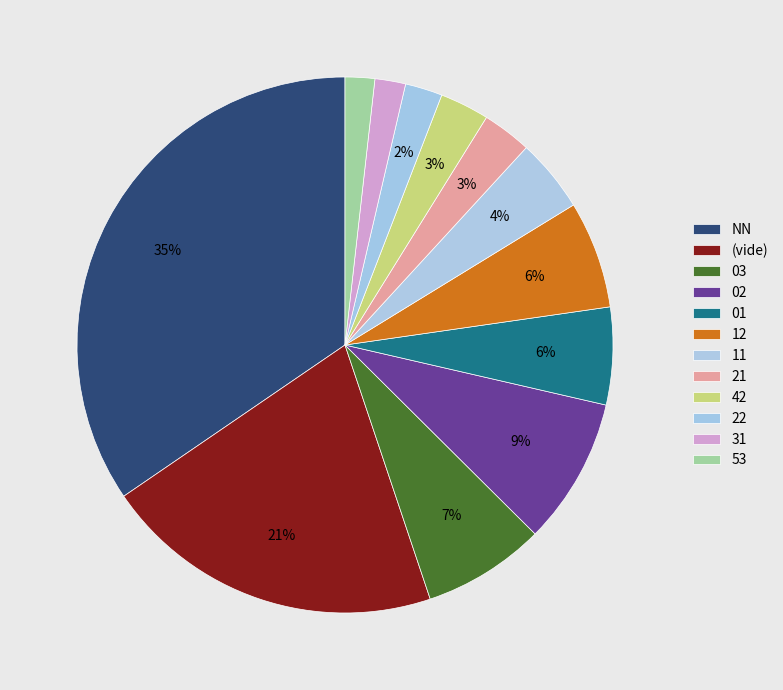

Is there a majority slice in this chart?

No